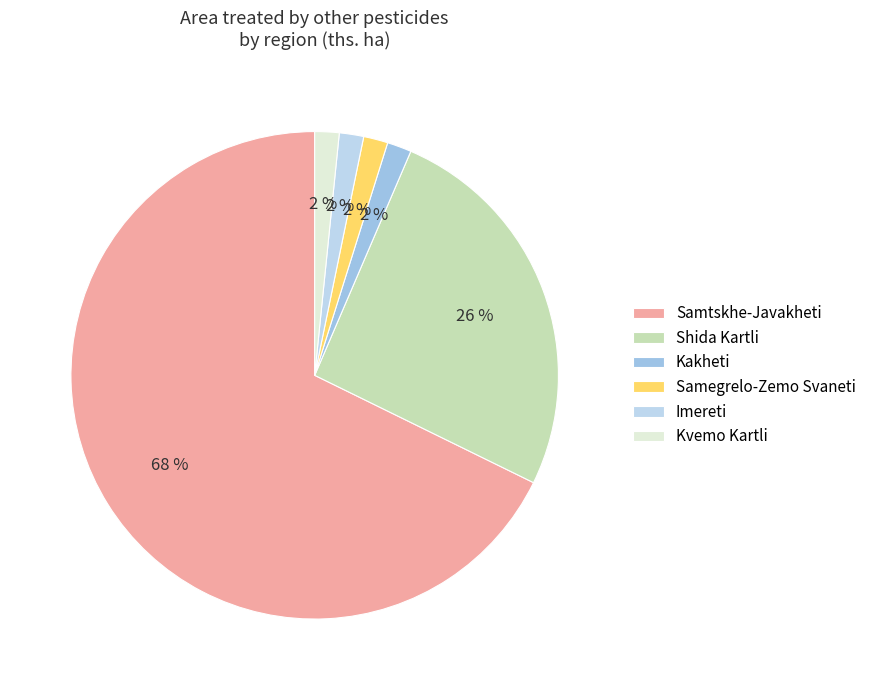

Combined, what portion of the pie is Kvemo Kartli and Imereti?

3.2%